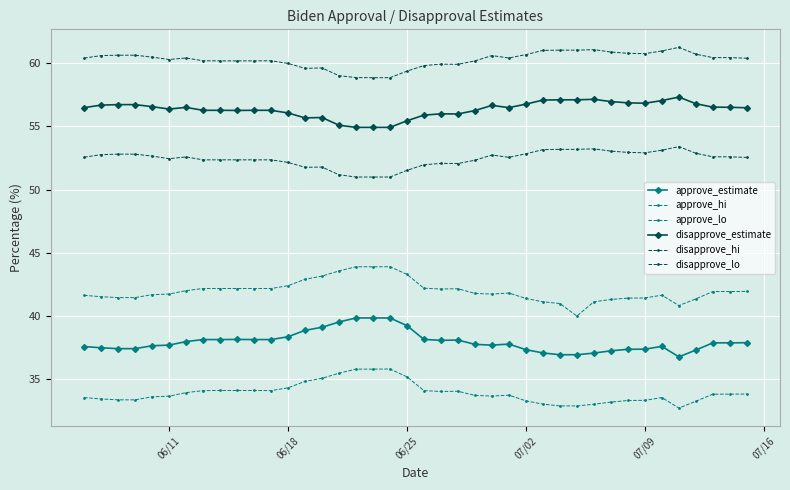

In approve_estimate, how many points are lower than both neighbors (excluding endpoints)?

3